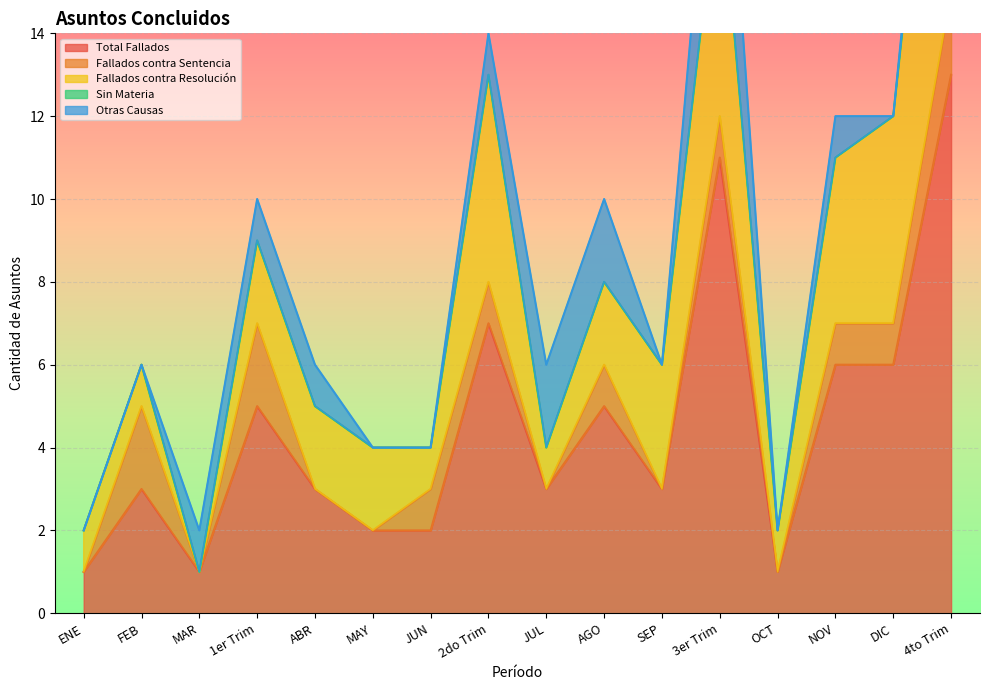

Reading left to right, transcribe all the data shown in this chart.

Total Fallados: ENE=1	FEB=3	MAR=1	1er Trim=5	ABR=3	MAY=2	JUN=2	2do Trim=7	JUL=3	AGO=5	SEP=3	3er Trim=11	OCT=1	NOV=6	DIC=6	4to Trim=13
Fallados contra Sentencia: ENE=0	FEB=2	MAR=0	1er Trim=2	ABR=0	MAY=0	JUN=1	2do Trim=1	JUL=0	AGO=1	SEP=0	3er Trim=1	OCT=0	NOV=1	DIC=1	4to Trim=2
Fallados contra Resolución: ENE=1	FEB=1	MAR=0	1er Trim=2	ABR=2	MAY=2	JUN=1	2do Trim=5	JUL=1	AGO=2	SEP=3	3er Trim=6	OCT=1	NOV=4	DIC=5	4to Trim=10
Sin Materia: ENE=0	FEB=0	MAR=0	1er Trim=0	ABR=0	MAY=0	JUN=0	2do Trim=0	JUL=0	AGO=0	SEP=0	3er Trim=0	OCT=0	NOV=0	DIC=0	4to Trim=0
Otras Causas: ENE=0	FEB=0	MAR=1	1er Trim=1	ABR=1	MAY=0	JUN=0	2do Trim=1	JUL=2	AGO=2	SEP=0	3er Trim=4	OCT=0	NOV=1	DIC=0	4to Trim=1